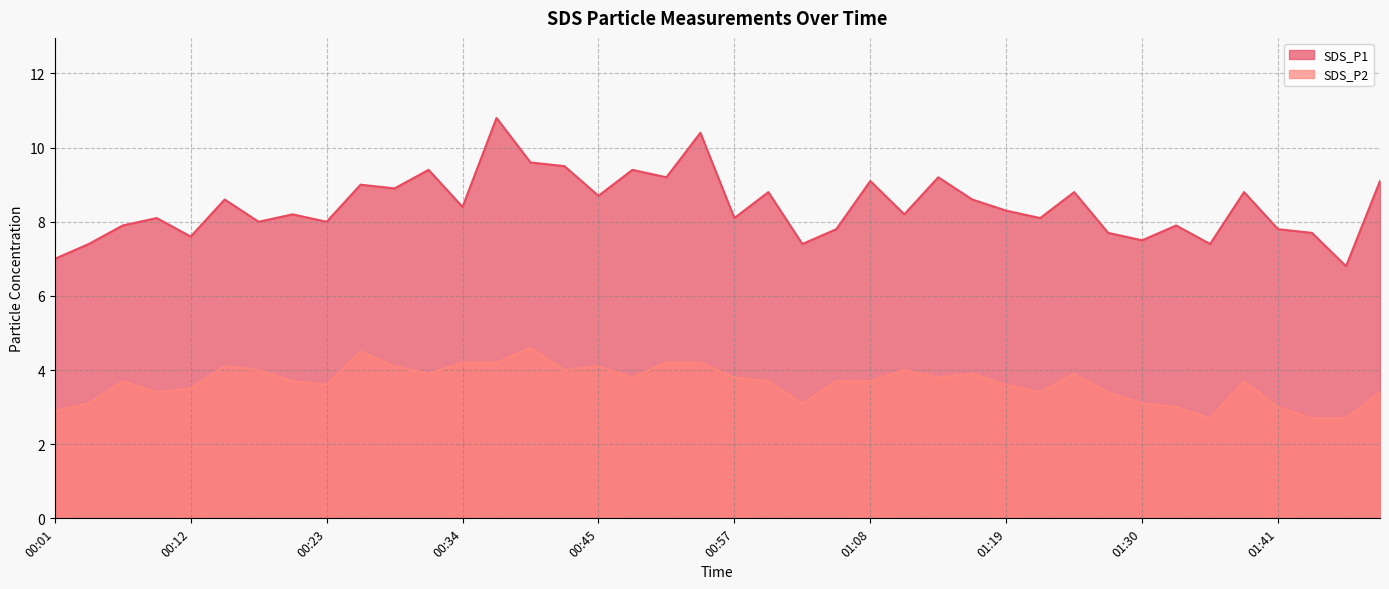

In SDS_P1, how many points are lower than both neighbors (excluding endpoints)?

14